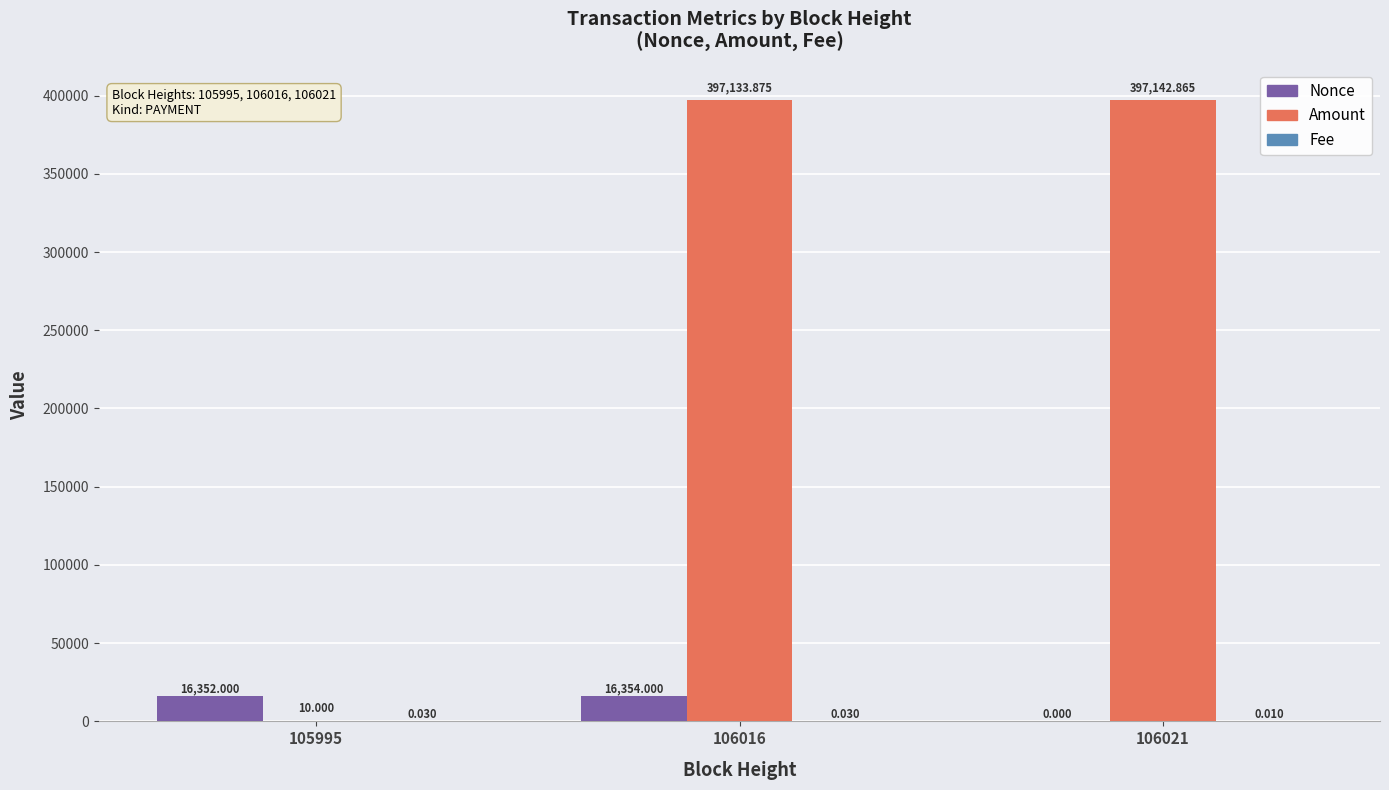

Between 106016 and 106021, which series saw the biggest shift?

Nonce